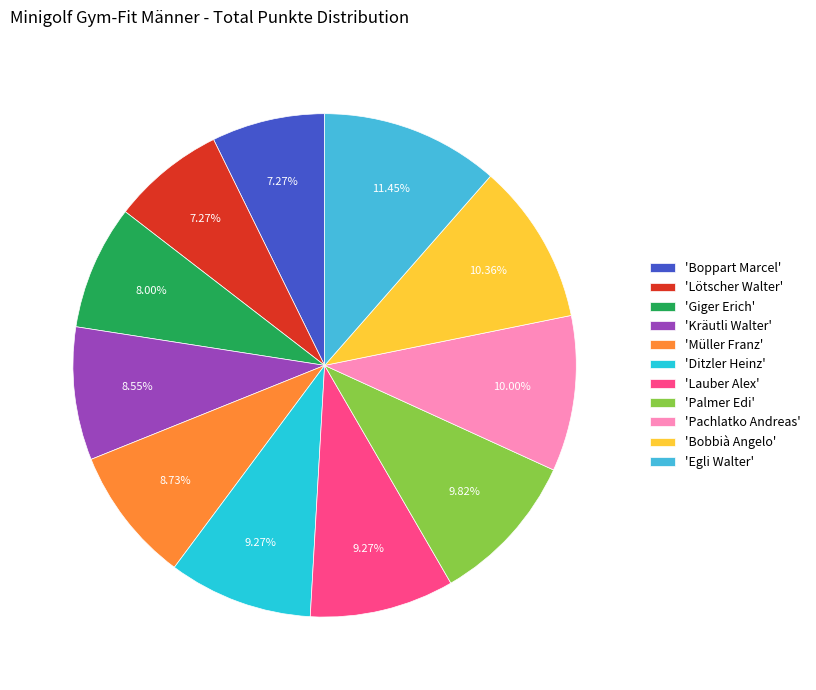

Rank the categories by value from highest to lowest.

Egli Walter, Bobbià Angelo, Pachlatko Andreas, Palmer Edi, Ditzler Heinz, Lauber Alex, Müller Franz, Kräutli Walter, Giger Erich, Boppart Marcel, Lötscher Walter